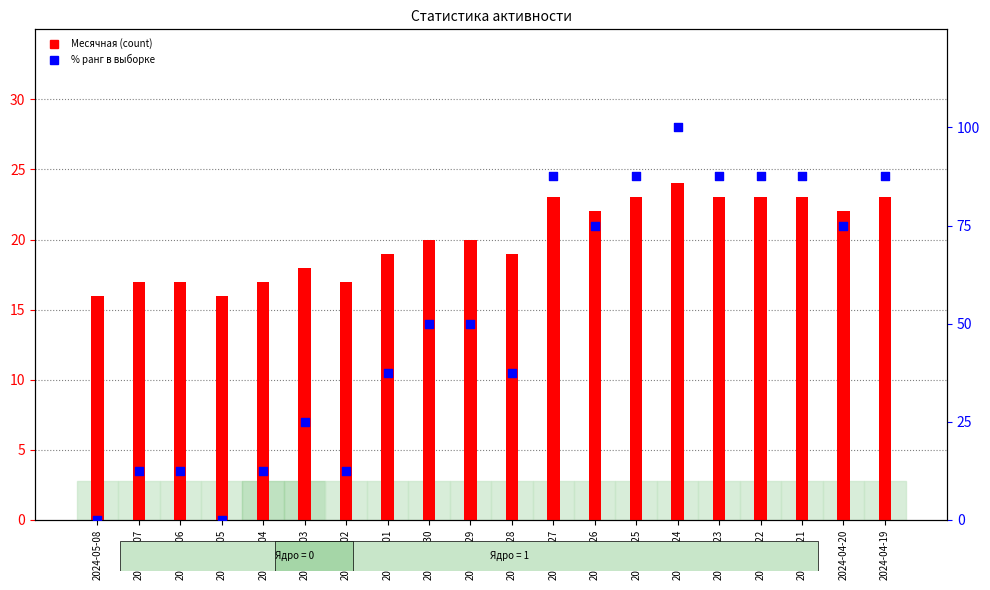

Which series reaches the minimum Y coordinate?

% ранг